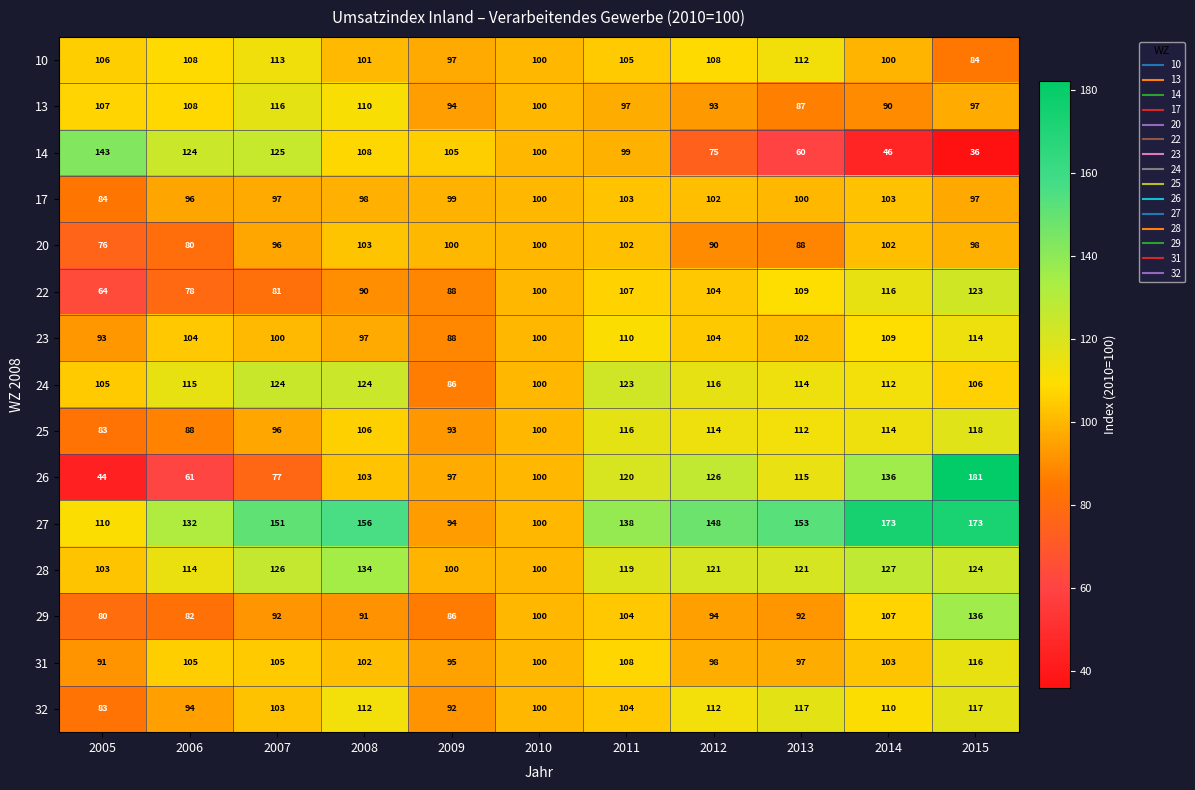

What is the average value of the 22 series?

96